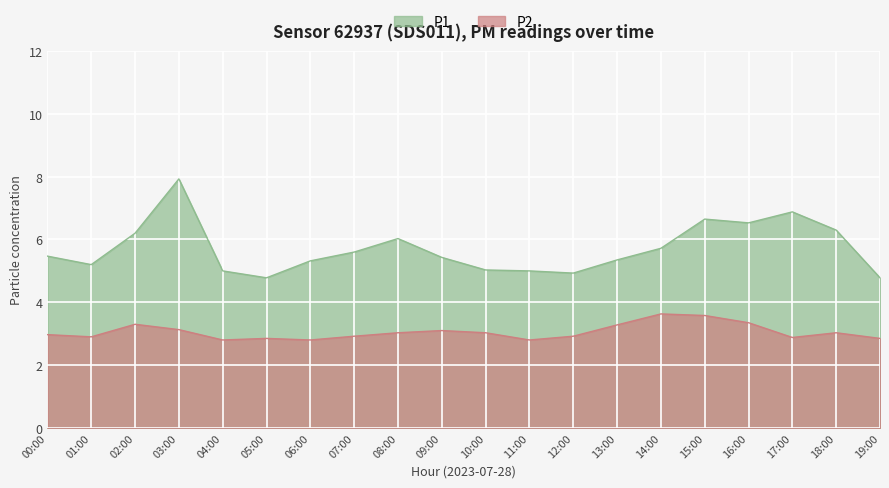

Which category has the lowest value across all series?

04:00